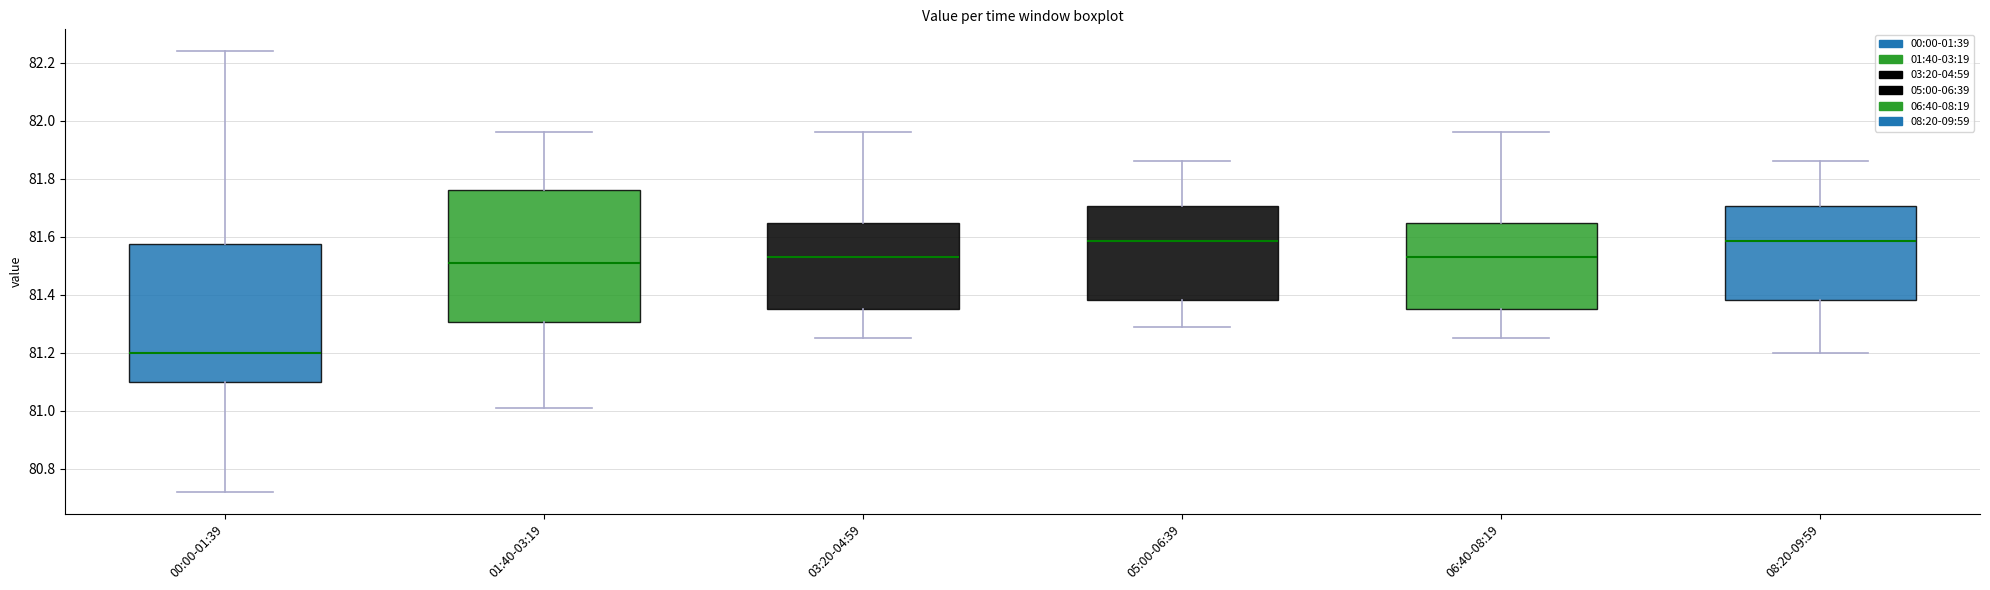

Reading left to right, transcribe this box plot: for each box, give where its median line is, the range the box spans, and where its two whiskers end, as read against the y-axis. The values are not printed on the chart, so give them approximately, as read against the axis.

00:00-01:39: median 81.20, box 81.10 to 81.58, whiskers 80.72 to 82.24
01:40-03:19: median 81.52, box 81.30 to 81.76, whiskers 81.02 to 81.96
03:20-04:59: median 81.54, box 81.36 to 81.64, whiskers 81.26 to 81.96
05:00-06:39: median 81.58, box 81.38 to 81.70, whiskers 81.30 to 81.86
06:40-08:19: median 81.54, box 81.36 to 81.64, whiskers 81.26 to 81.96
08:20-09:59: median 81.58, box 81.38 to 81.70, whiskers 81.20 to 81.86